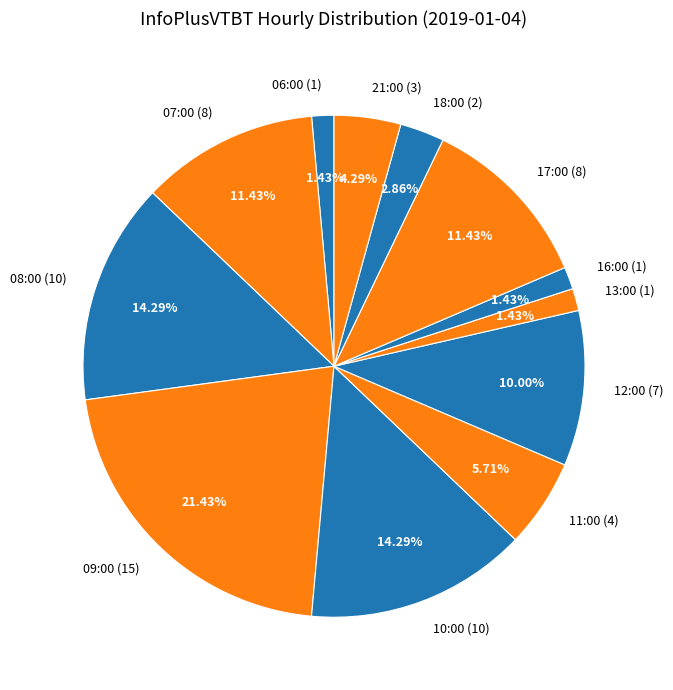

How many segments does this pie chart have?

12